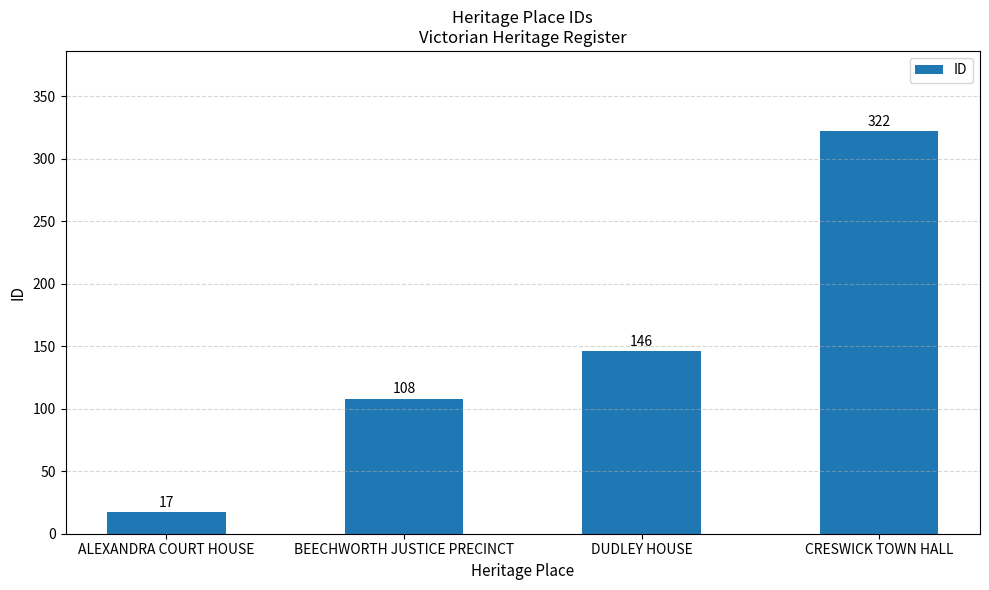

At which category does the chart reach its minimum across all series?

ALEXANDRA COURT HOUSE